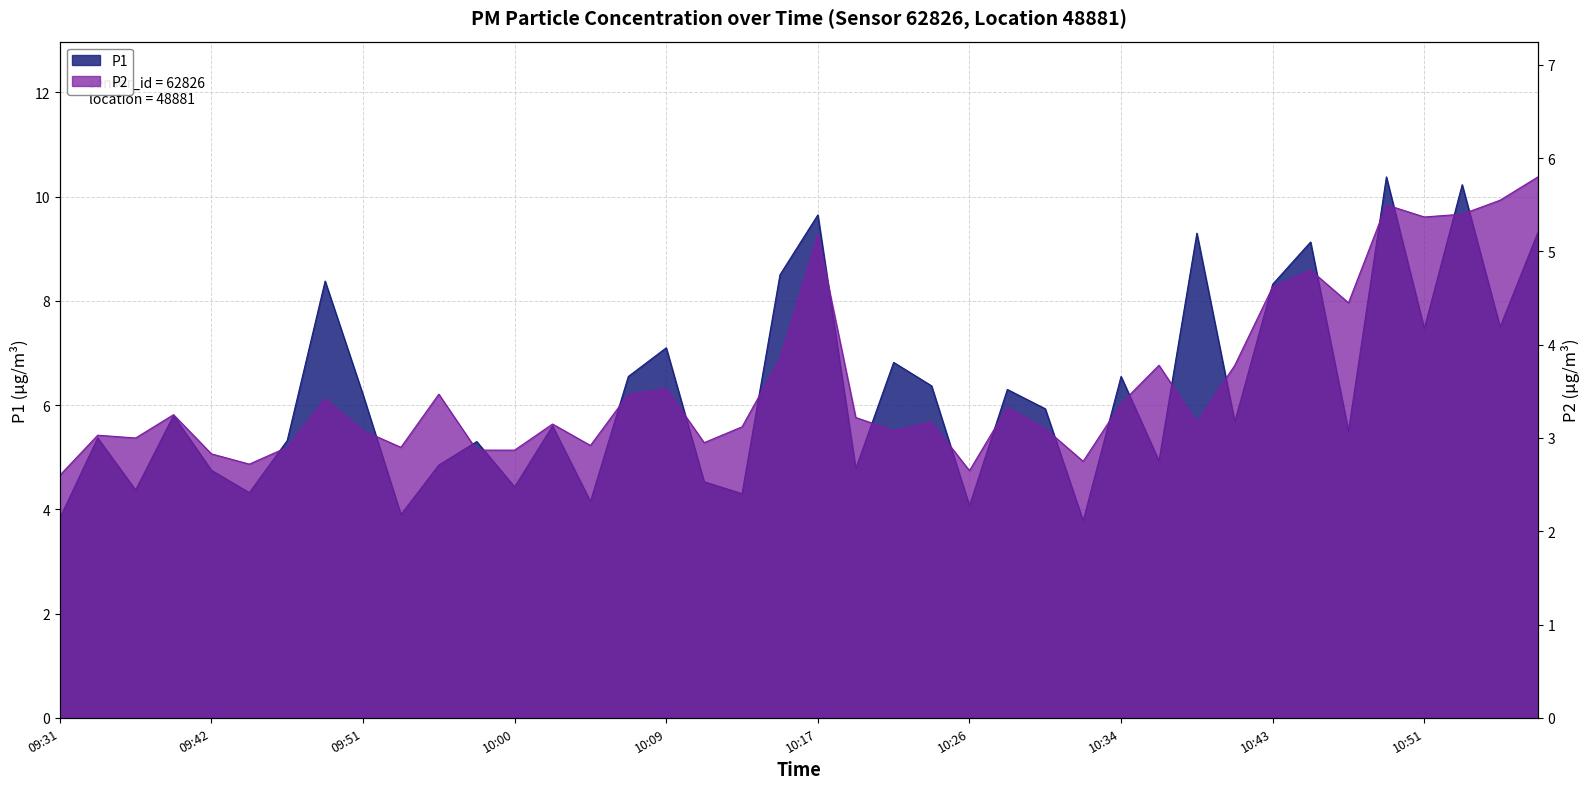

How many data points in P2 are less than 3?

11